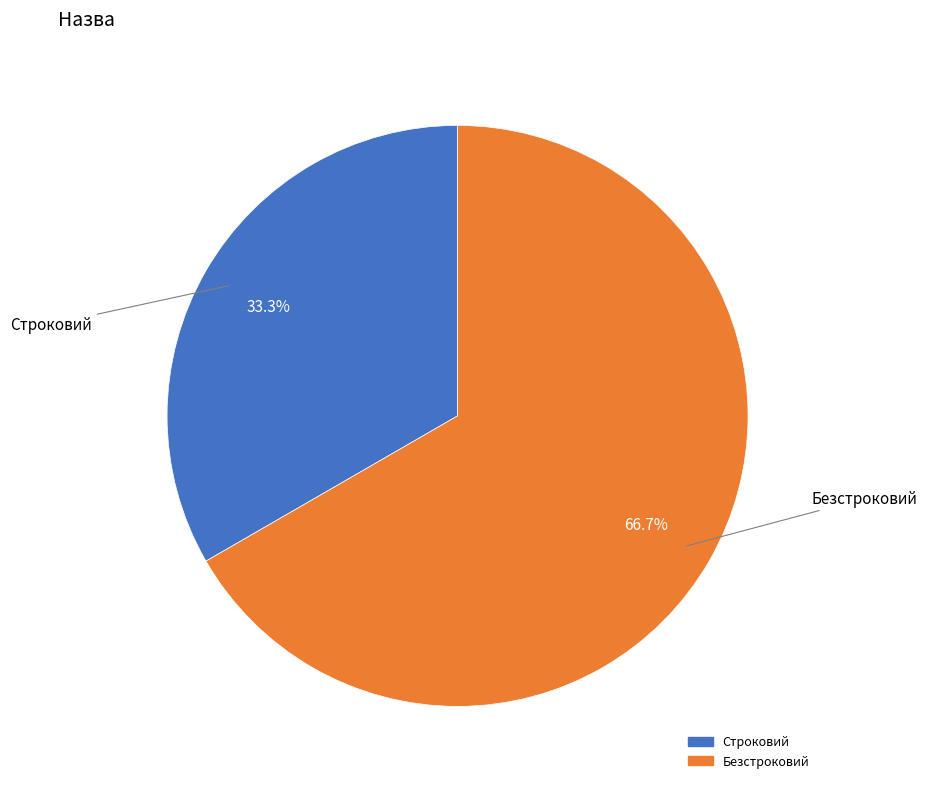

Is it true that Строковий is 23% of the pie?

False